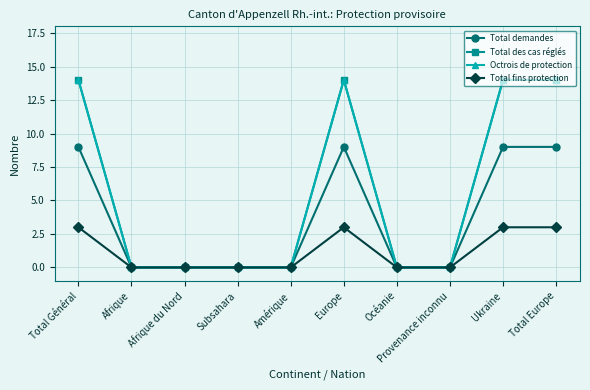

Does the chart have visible grid lines?

Yes